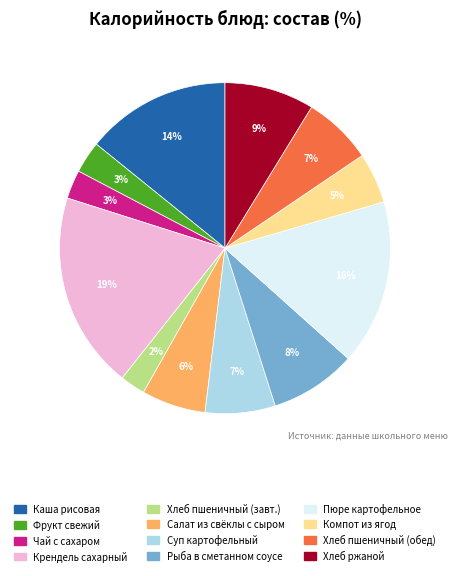

Which slice is the largest?

Крендель сахарный